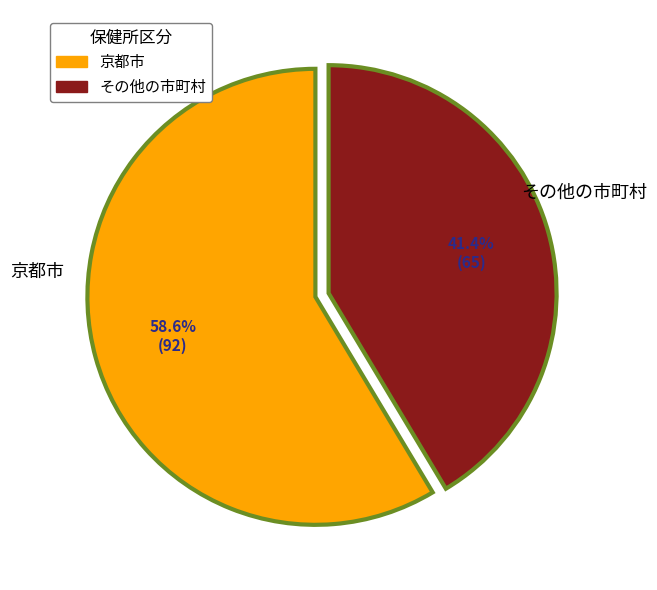

Rank the categories by value from lowest to highest.

その他の市町村, 京都市